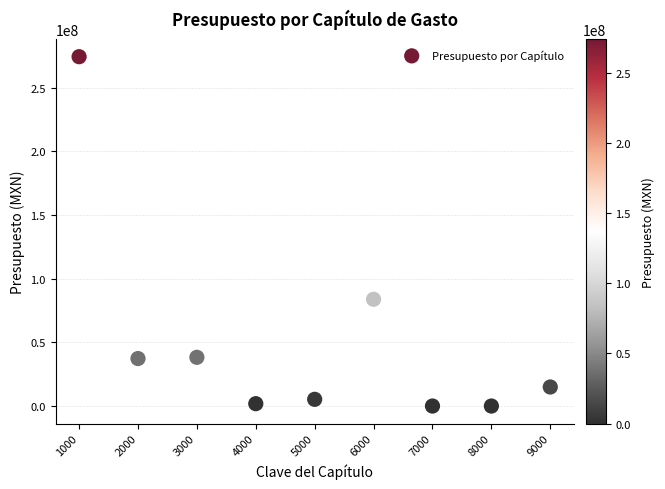

What Y value in the scatter plot is closest to 137133821?

83817257.5